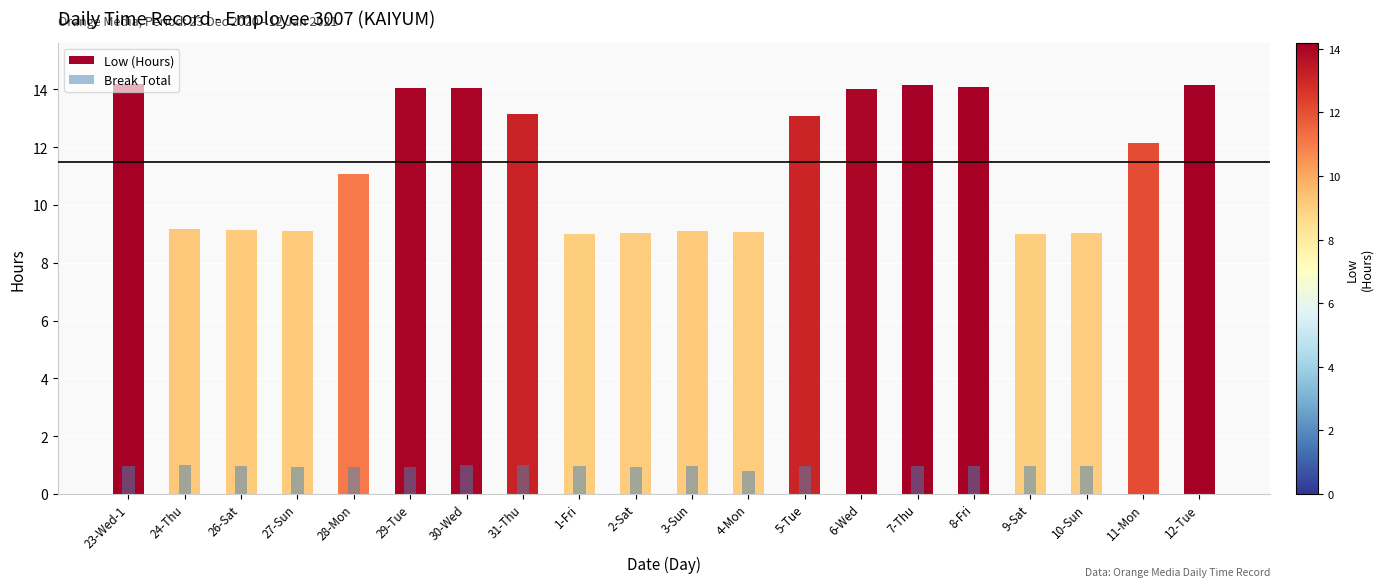

Which category has the highest value in the Low (Hours) series?

23-Wed-1